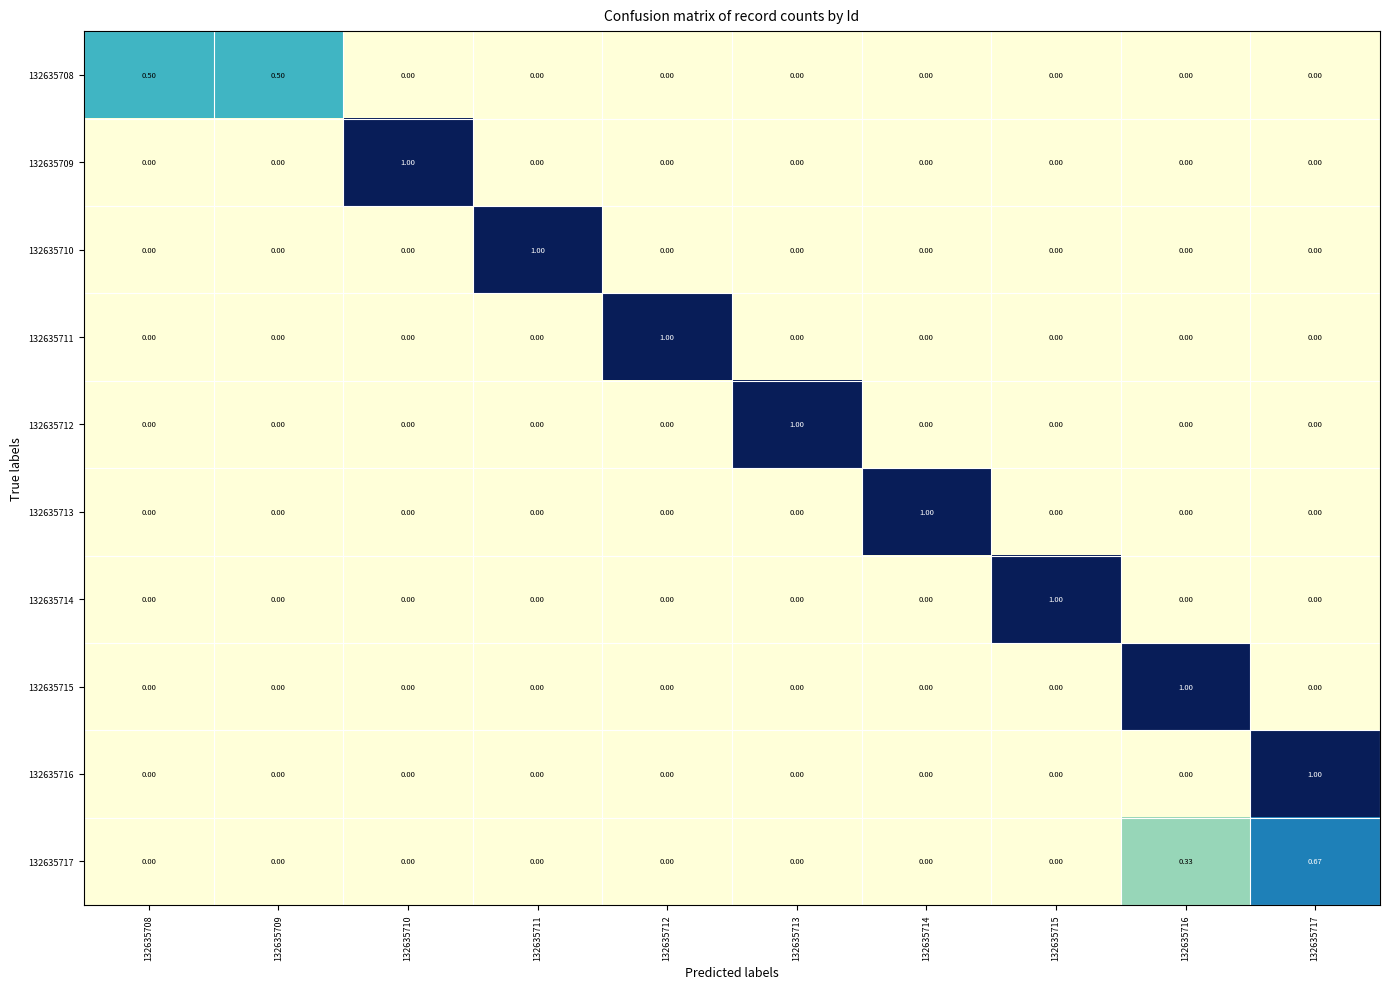

Which series changed the most between 132635708 and 132635712?

132635711